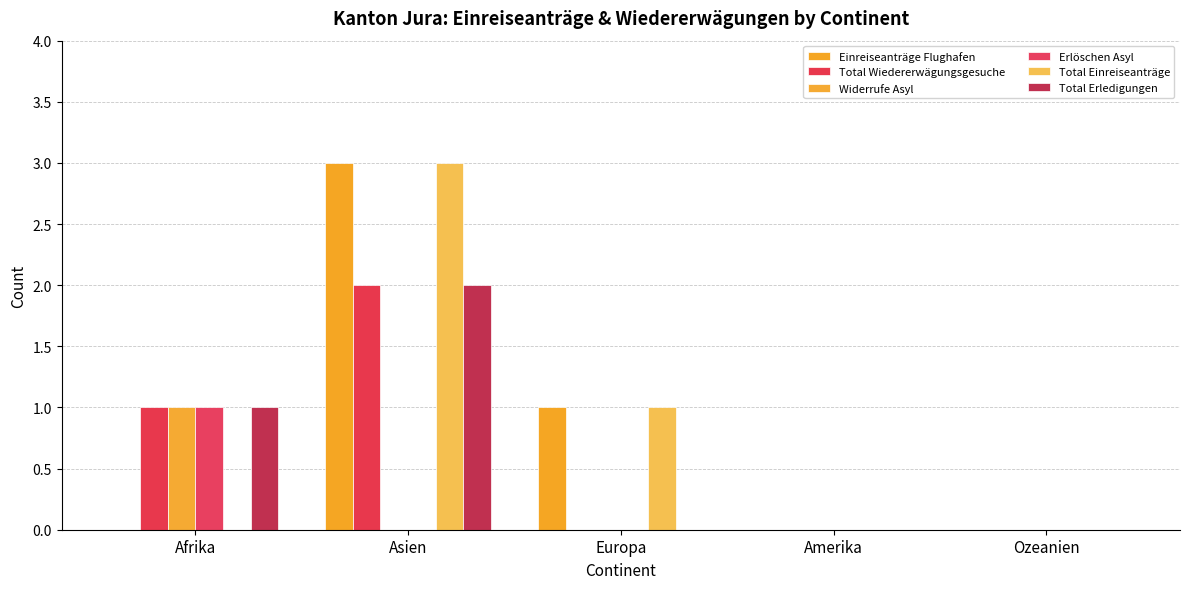

Reading left to right, extract all data points from this chart.

Einreiseanträge Flughafen: Afrika=0	Asien=3	Europa=1	Amerika=0	Ozeanien=0
Total Wiedererwägungsgesuche: Afrika=1	Asien=2	Europa=0	Amerika=0	Ozeanien=0
Widerrufe Asyl: Afrika=1	Asien=0	Europa=0	Amerika=0	Ozeanien=0
Erlöschen Asyl: Afrika=1	Asien=0	Europa=0	Amerika=0	Ozeanien=0
Total Einreiseanträge: Afrika=0	Asien=3	Europa=1	Amerika=0	Ozeanien=0
Total Erledigungen: Afrika=1	Asien=2	Europa=0	Amerika=0	Ozeanien=0